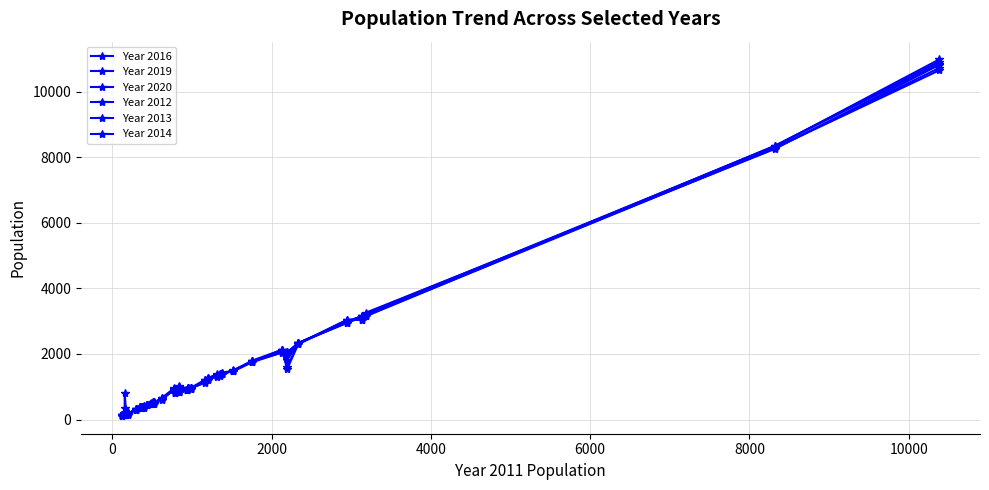

Does the chart have visible grid lines?

Yes